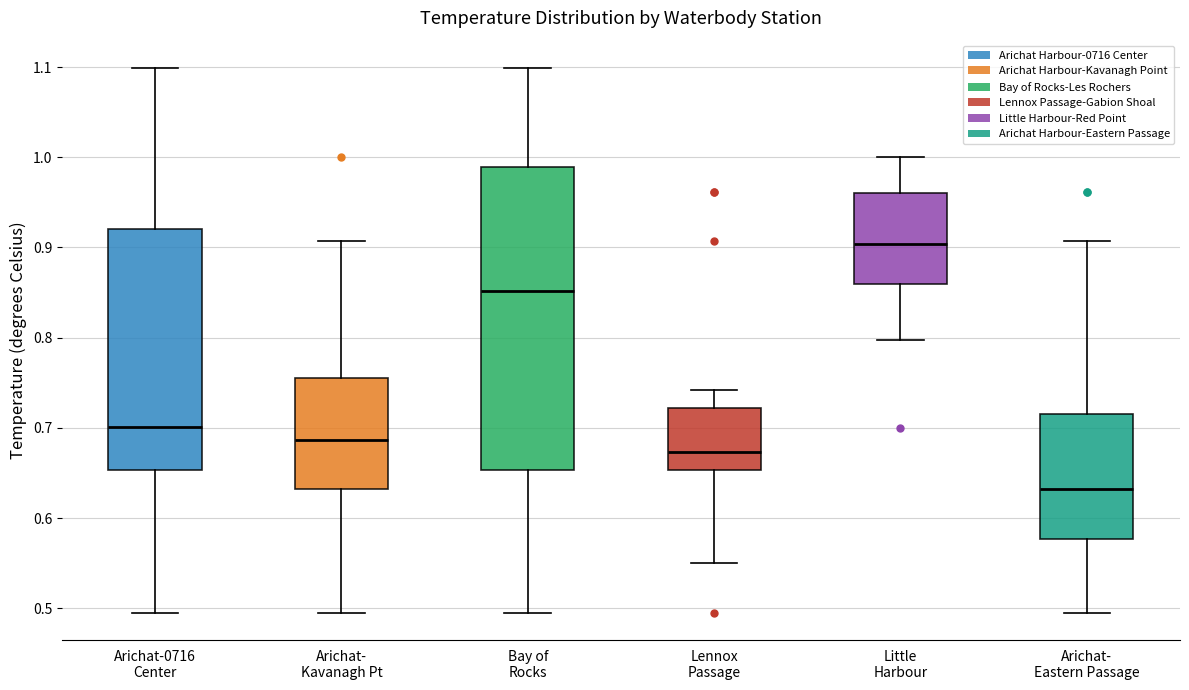

Which box has the highest median line?

Little Harbour